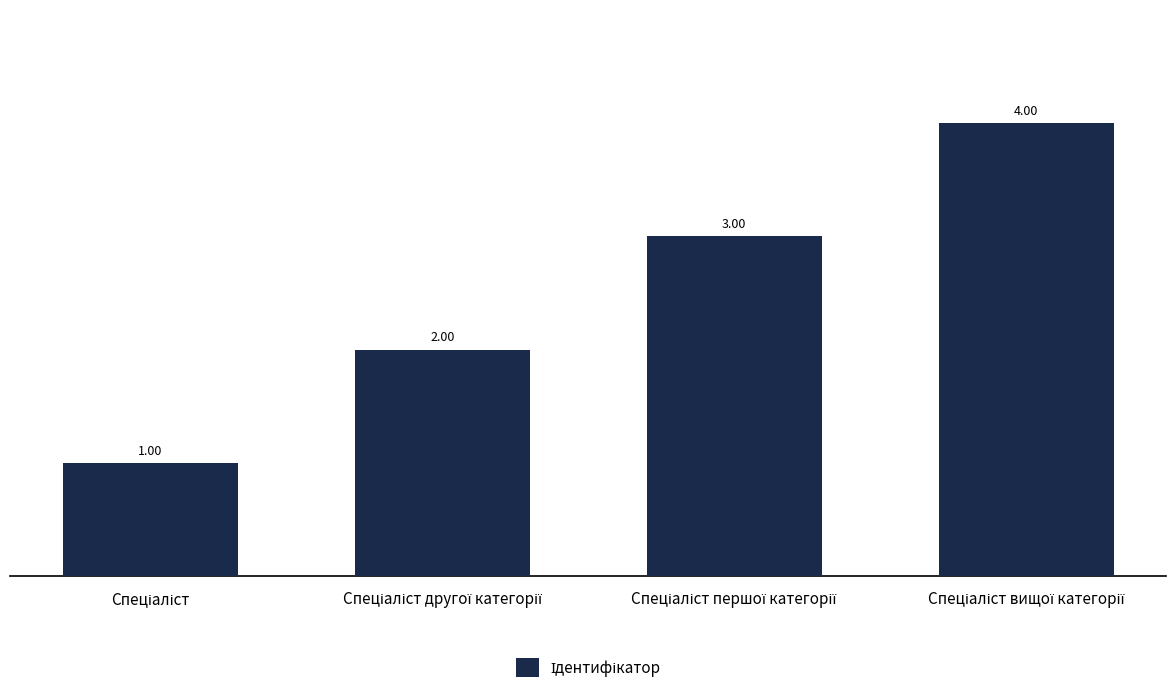

What is the difference between the maximum and minimum values?

3